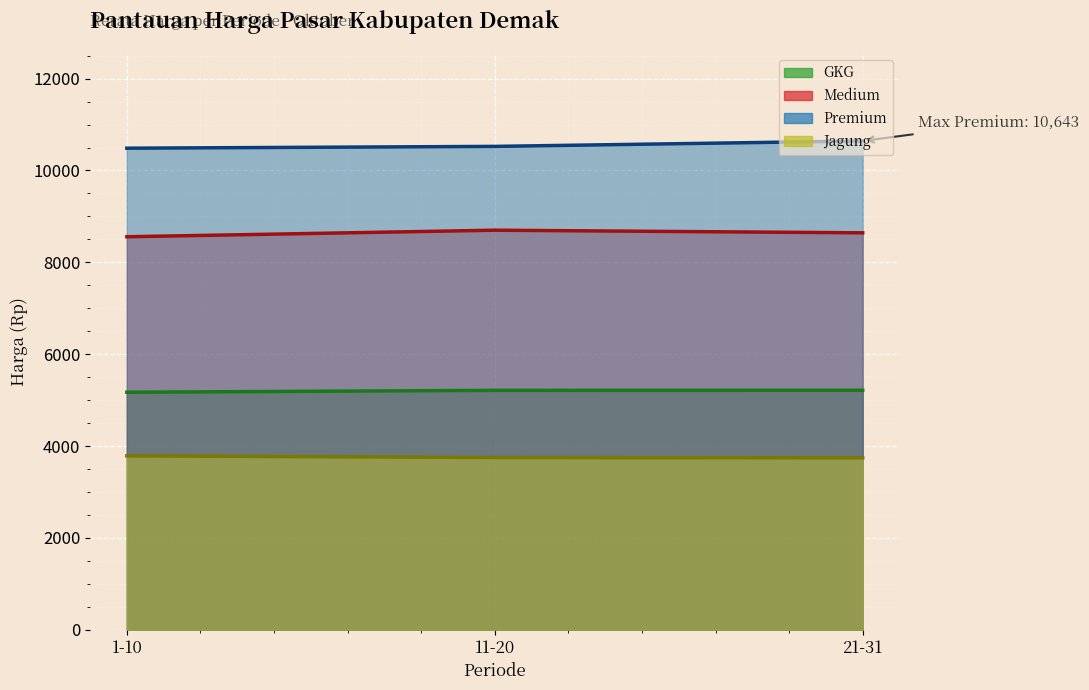

What are all the series names shown in the legend?

GKG, Medium, Premium, Jagung